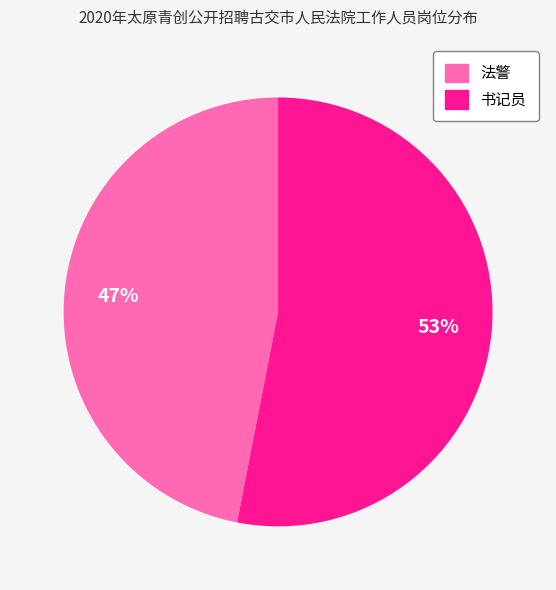

Which category has the biggest portion of the pie?

书记员